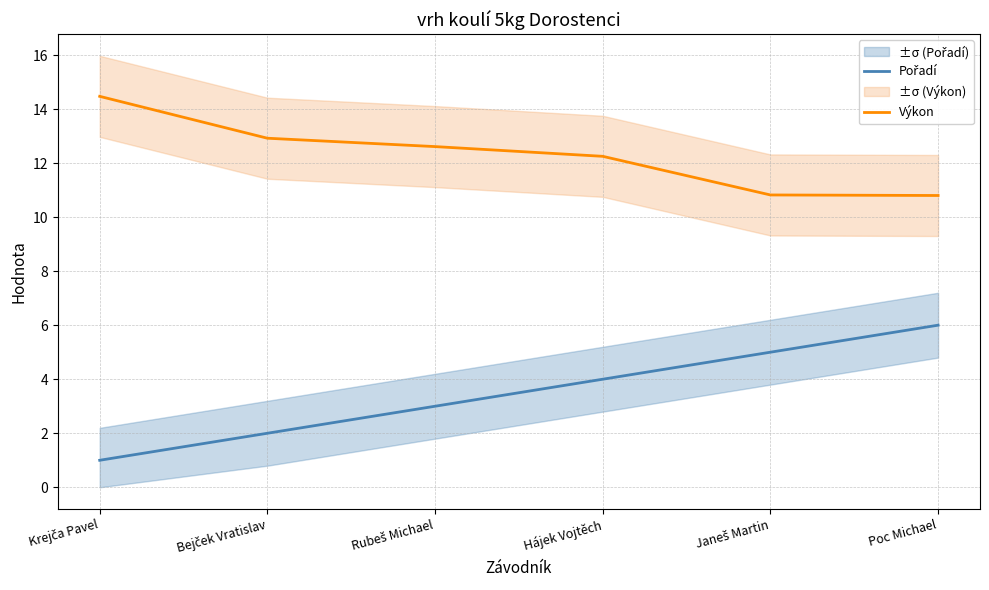

Which series has the widest spread of values?

Pořadí